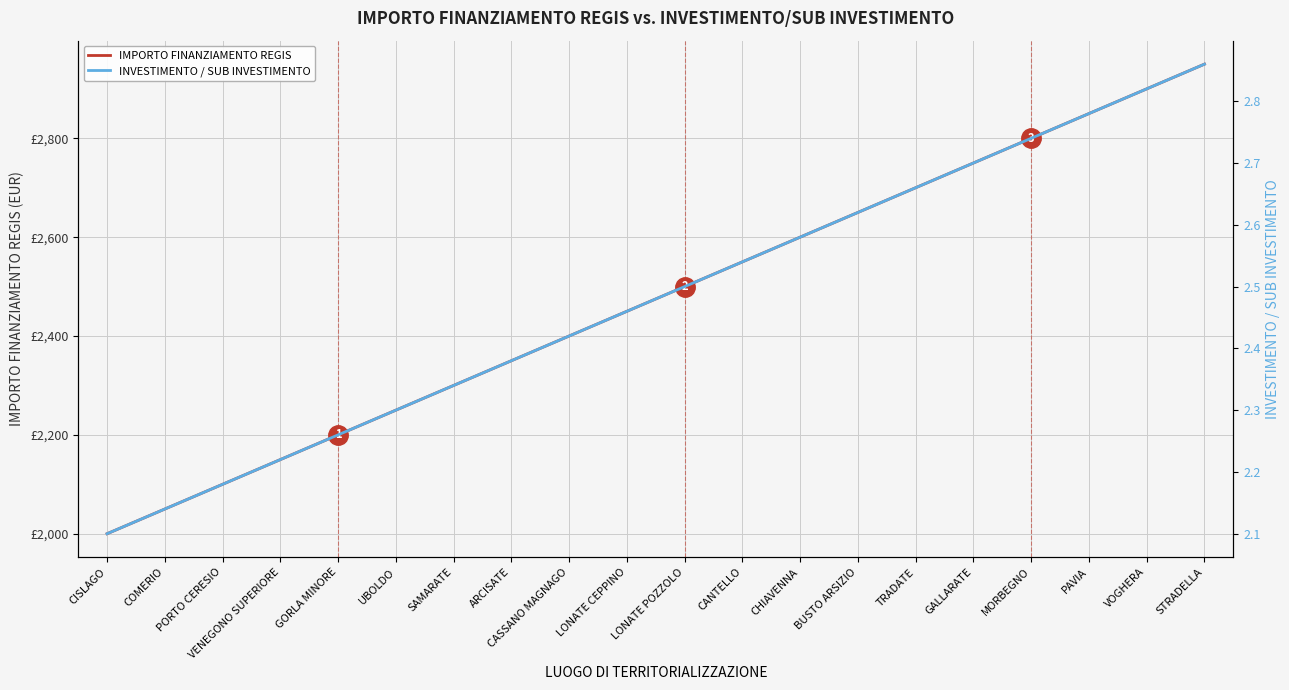

Which category has the lowest value in the IMPORTO FINANZIAMENTO REGIS series?

CISLAGO